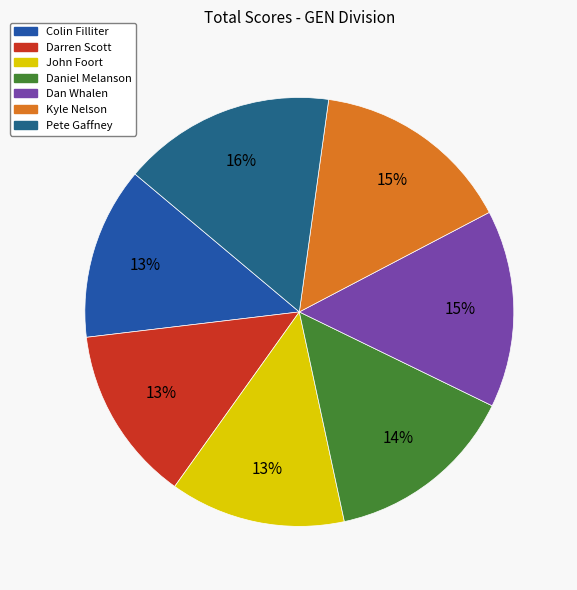

Is there a majority slice in this chart?

No